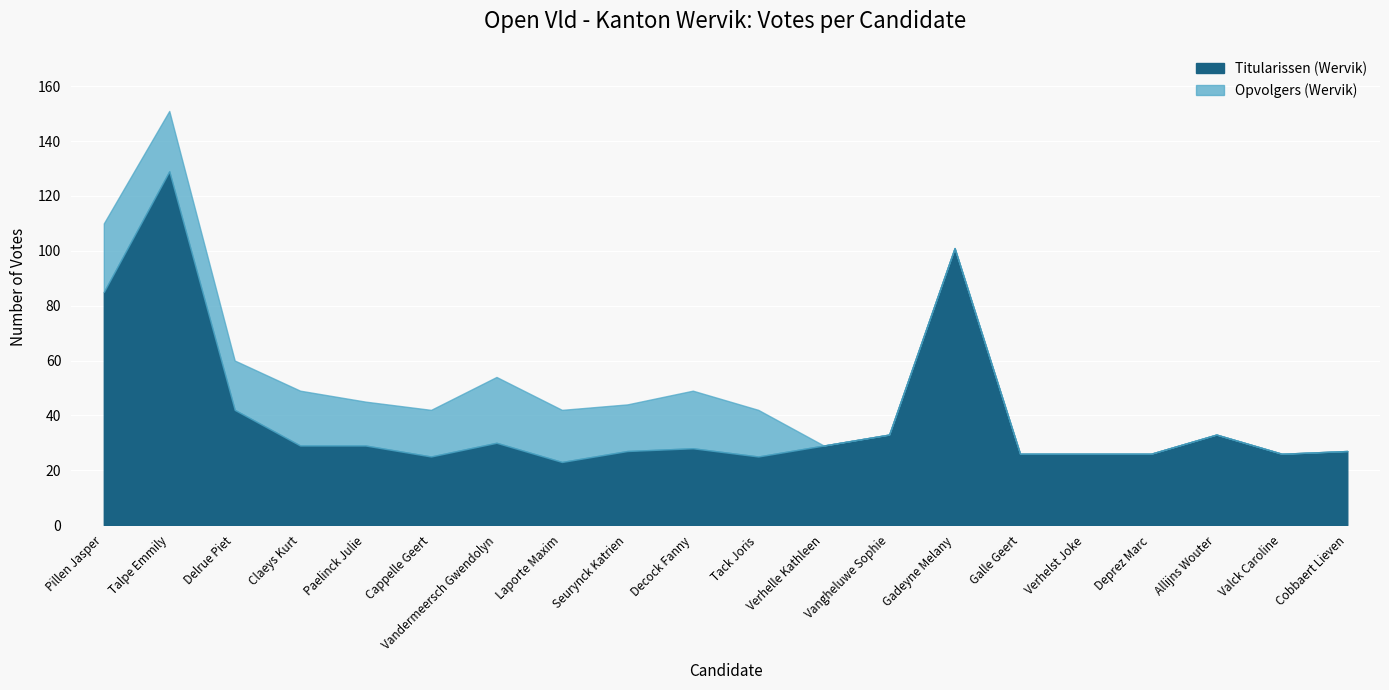

What are all the series names shown in the legend?

Titularissen (Wervik), Opvolgers (Wervik)